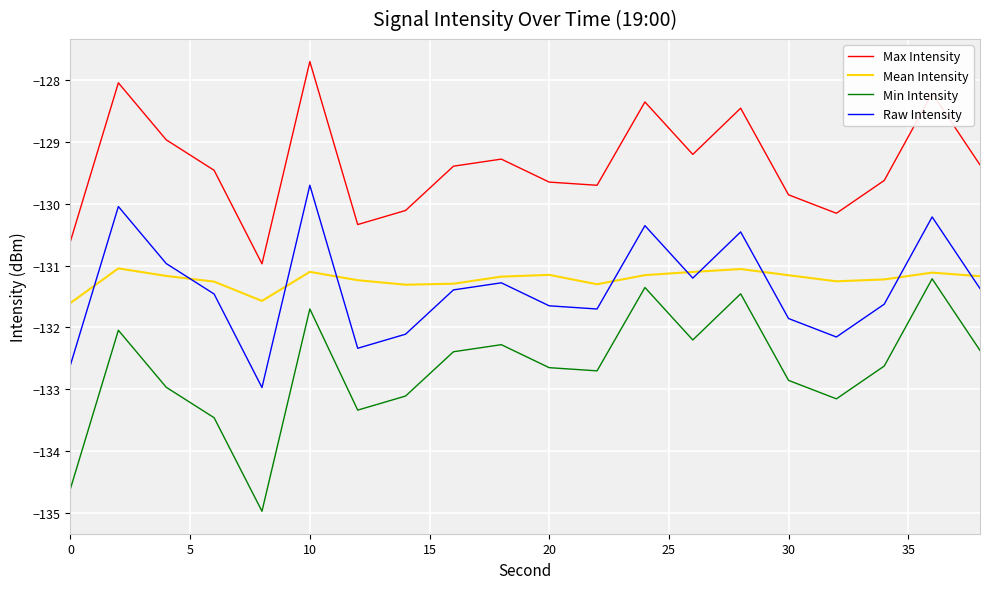

True or false: Mean Intensity and Min Intensity cross at least once.

False